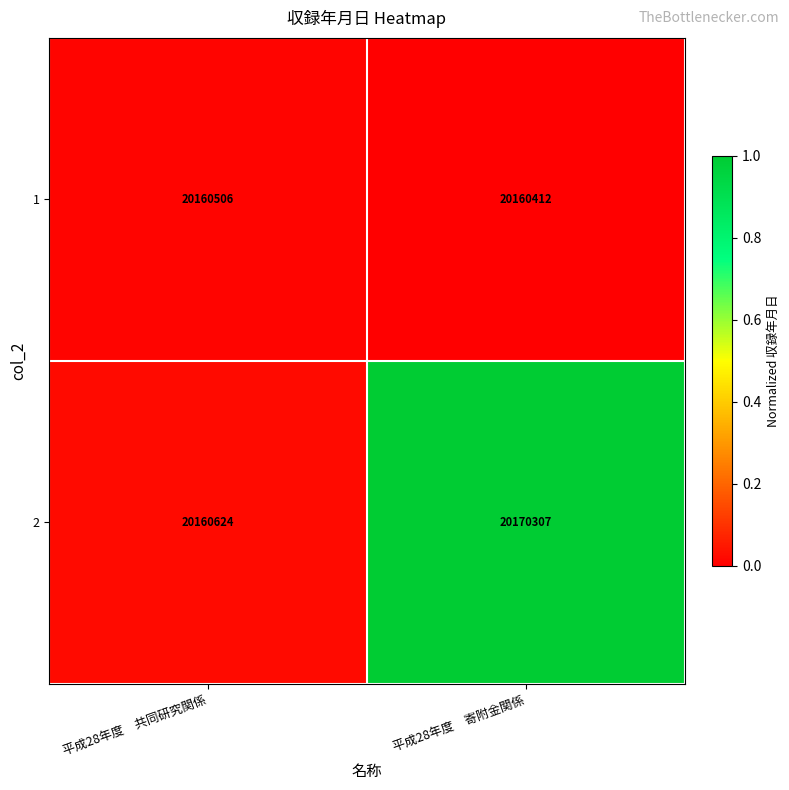

Reading right to left, extract all data points from this chart.

1: 20160412	20160506
2: 20170307	20160624